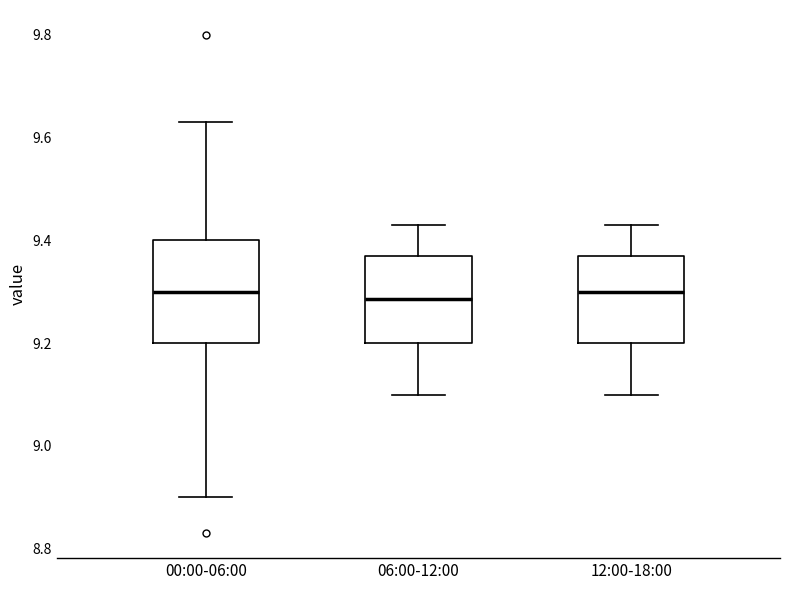

Reading left to right, transcribe this box plot: for each box, give where its median line is, the range the box spans, and where its two whiskers end, as read against the y-axis. The values are not printed on the chart, so give them approximately, as read against the axis.

00:00-06:00: median 9.30, box 9.20 to 9.40, whiskers 8.90 to 9.64
06:00-12:00: median 9.28, box 9.20 to 9.38, whiskers 9.10 to 9.44
12:00-18:00: median 9.30, box 9.20 to 9.38, whiskers 9.10 to 9.44